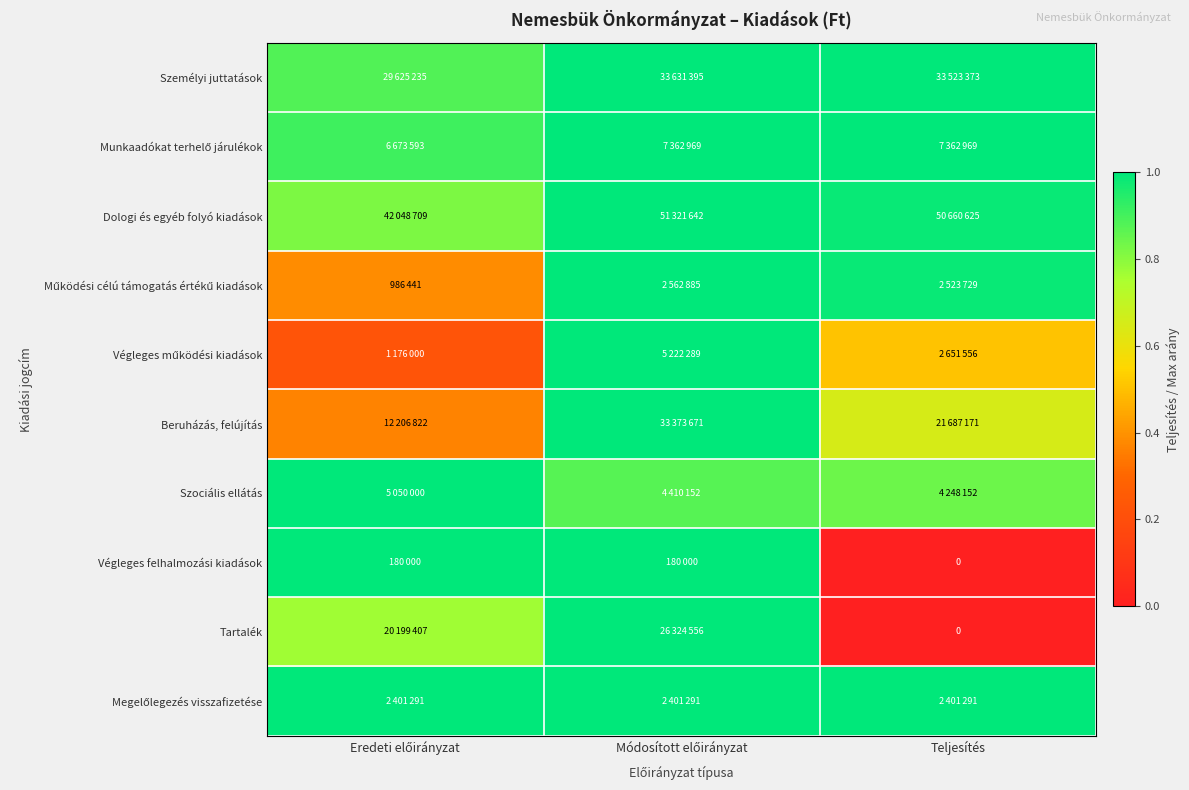

Where is Működési célú támogatás értékű kiadások nearest to the value 0?

Eredeti előirányzat